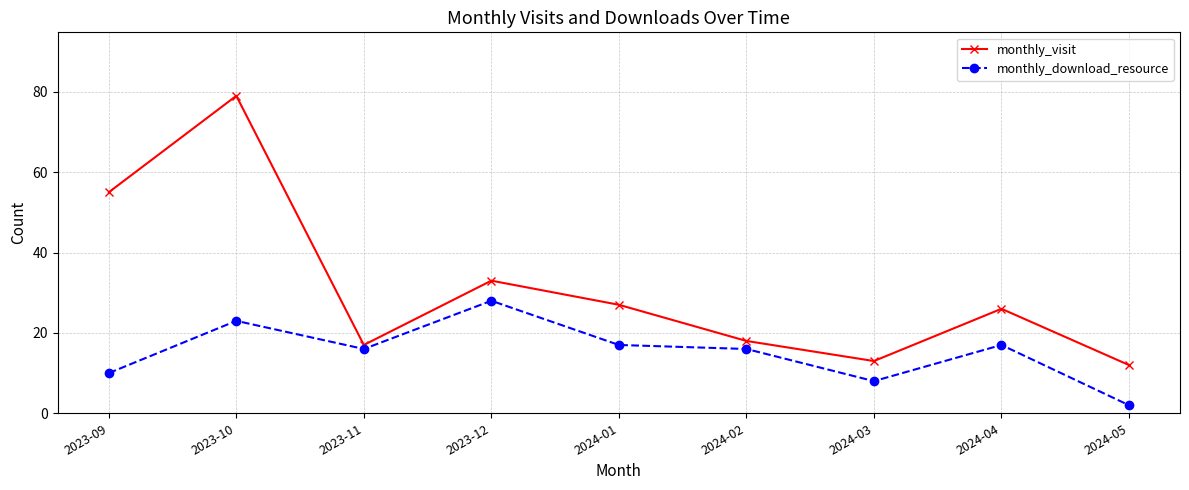

Is the value of monthly_download_resource at 2023-10 greater than the value of monthly_visit at 2023-11?

Yes